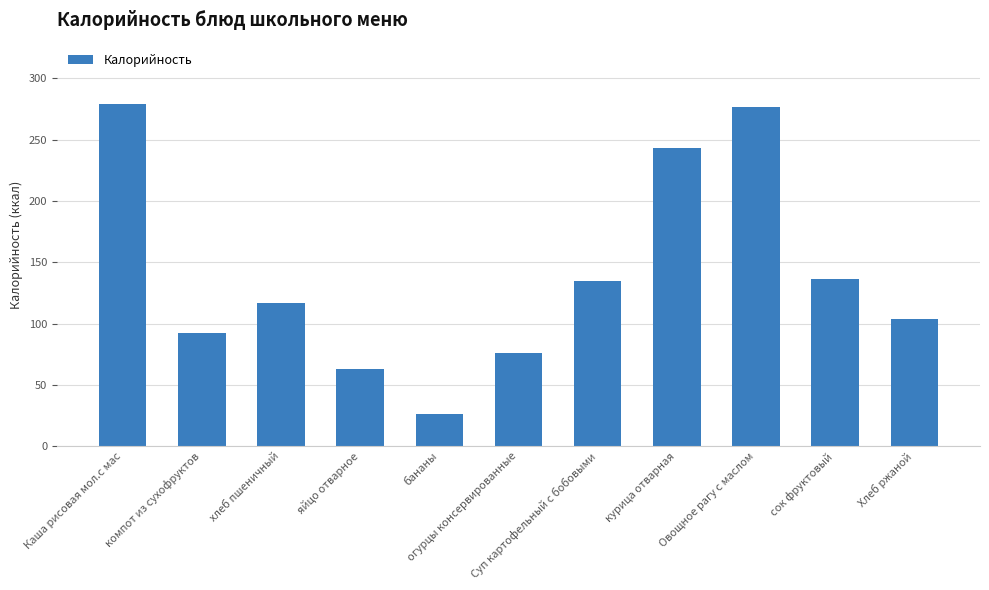

What is the minimum value shown in the chart?

26.0